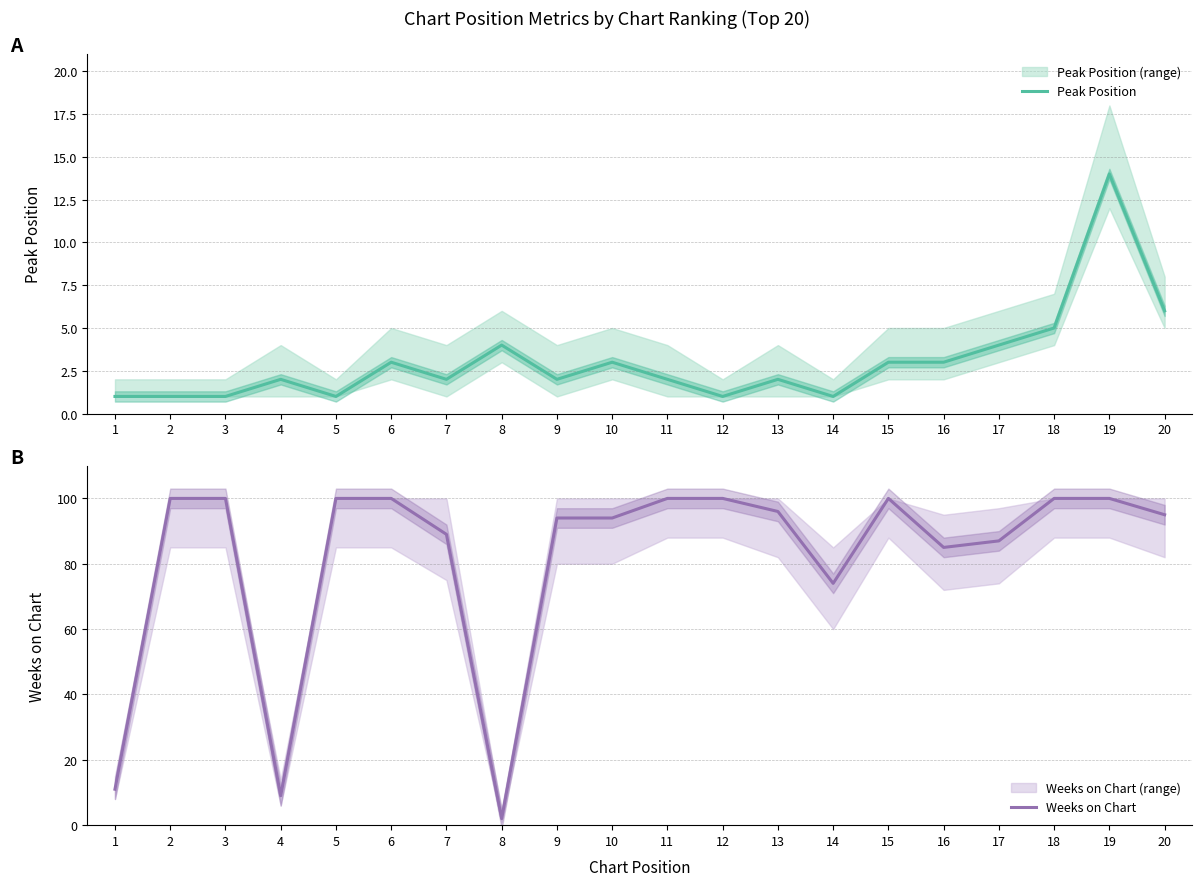

What are all the series names shown in the legend?

Peak Position, Weeks on Chart